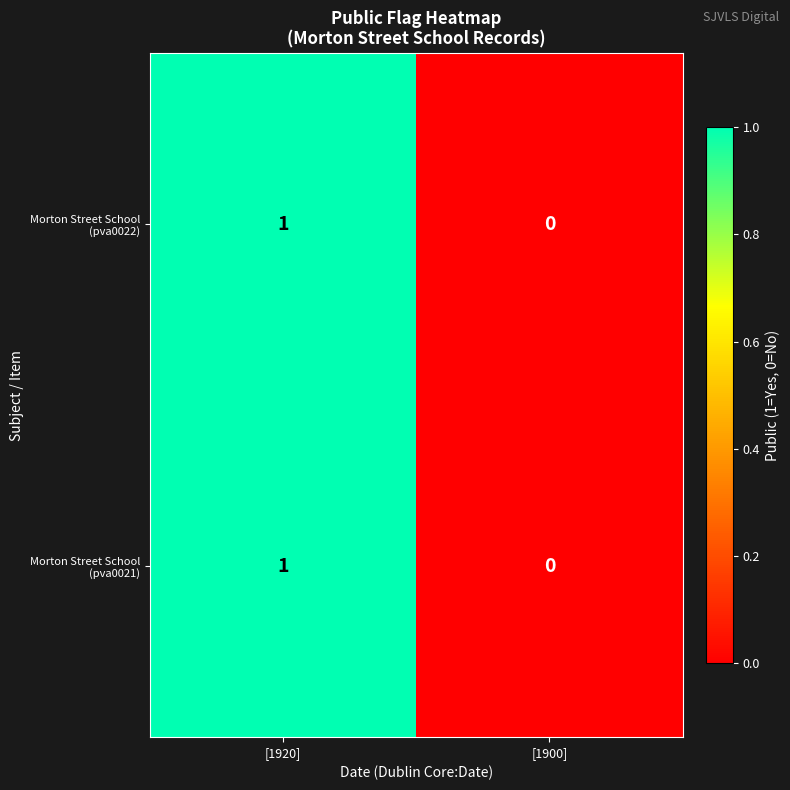

How many data points does each series have?

2